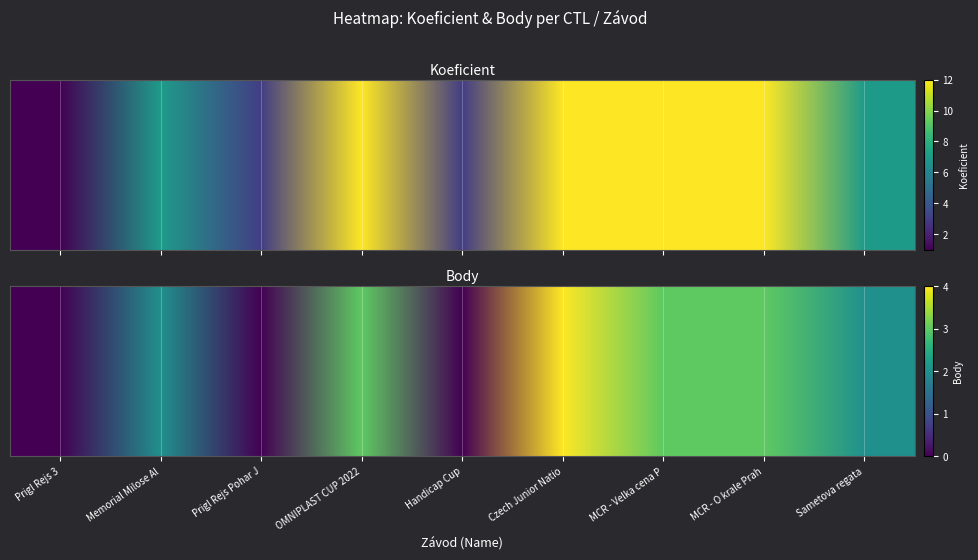

Read the koeficient value at Czech Junior Natio, to the nearest 10.

10